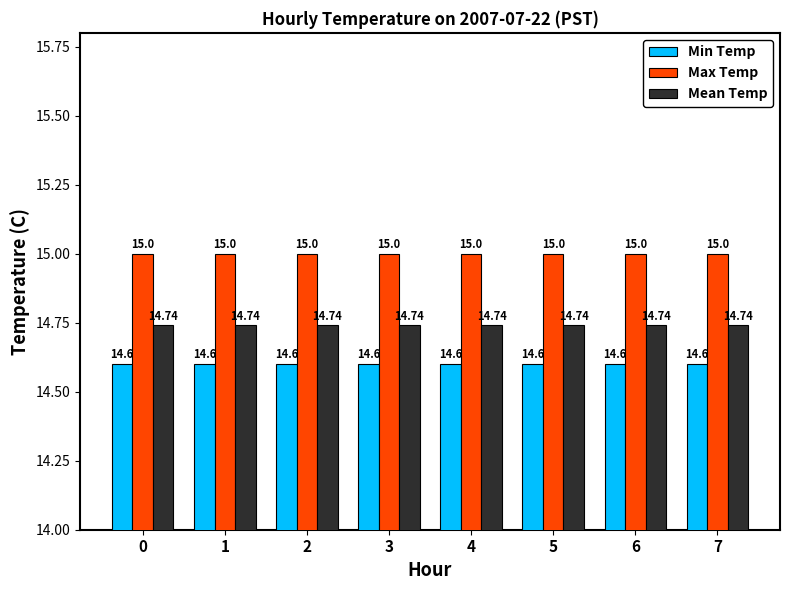

Read the Min Temp value at 3.

14.6